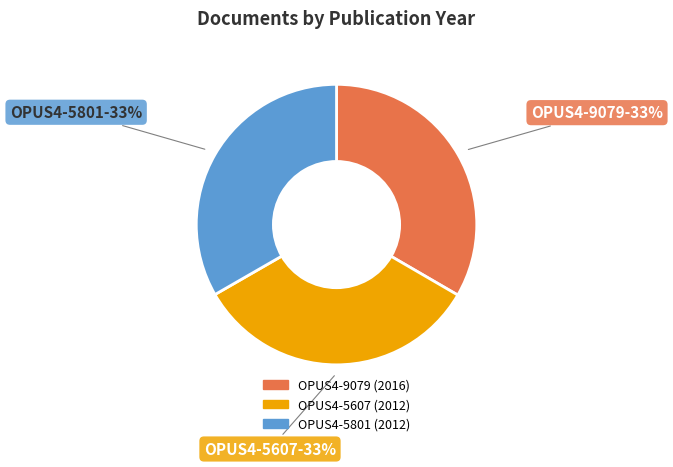

To the nearest percent, what is the combined percentage of OPUS4-9079 and OPUS4-5607?

67%